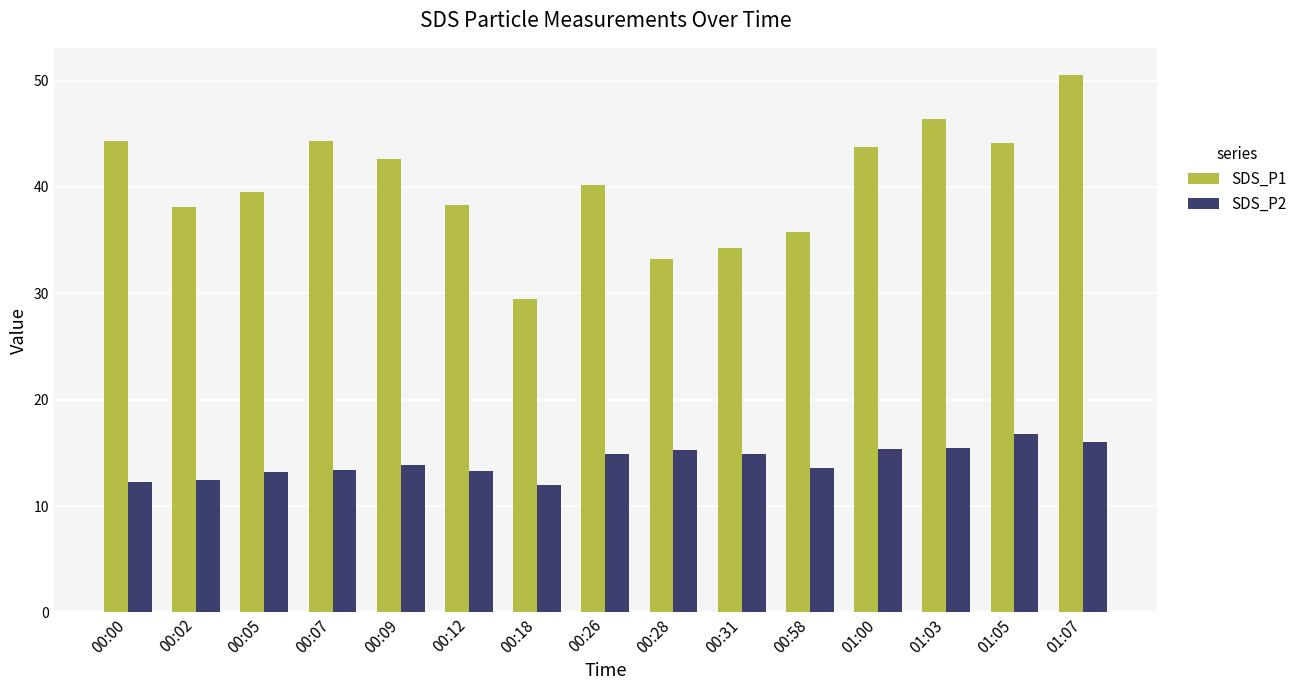

Are the bars horizontal?

No